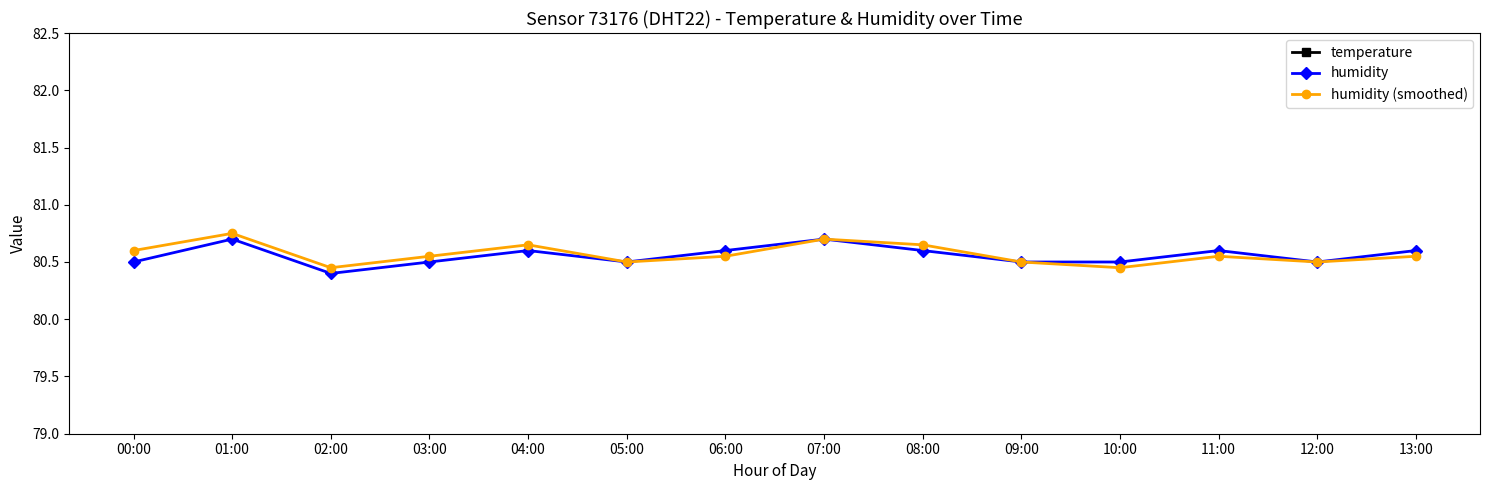

The value of temperature at 05:00 is 34.4. True or false?

False